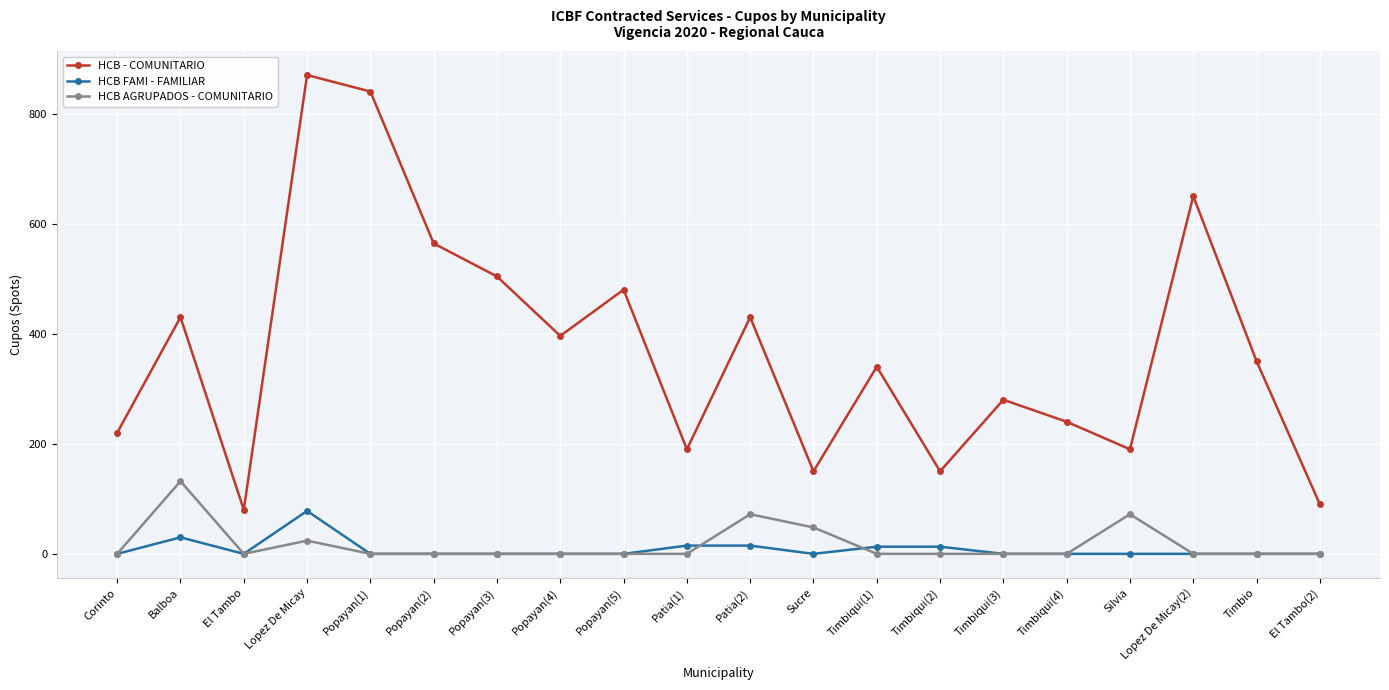

Count the number of categories in the chart.

20